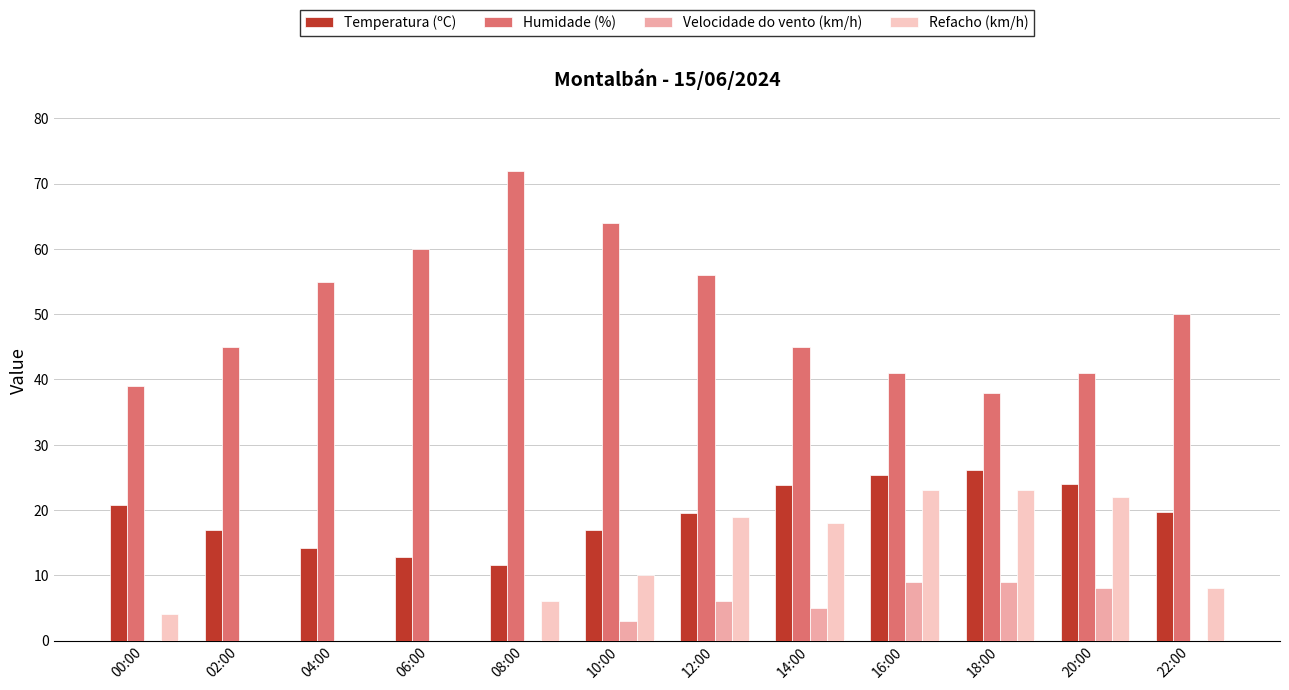

Is it true that Velocidade do vento (km/h) equals 6.0 at 12:00?

True